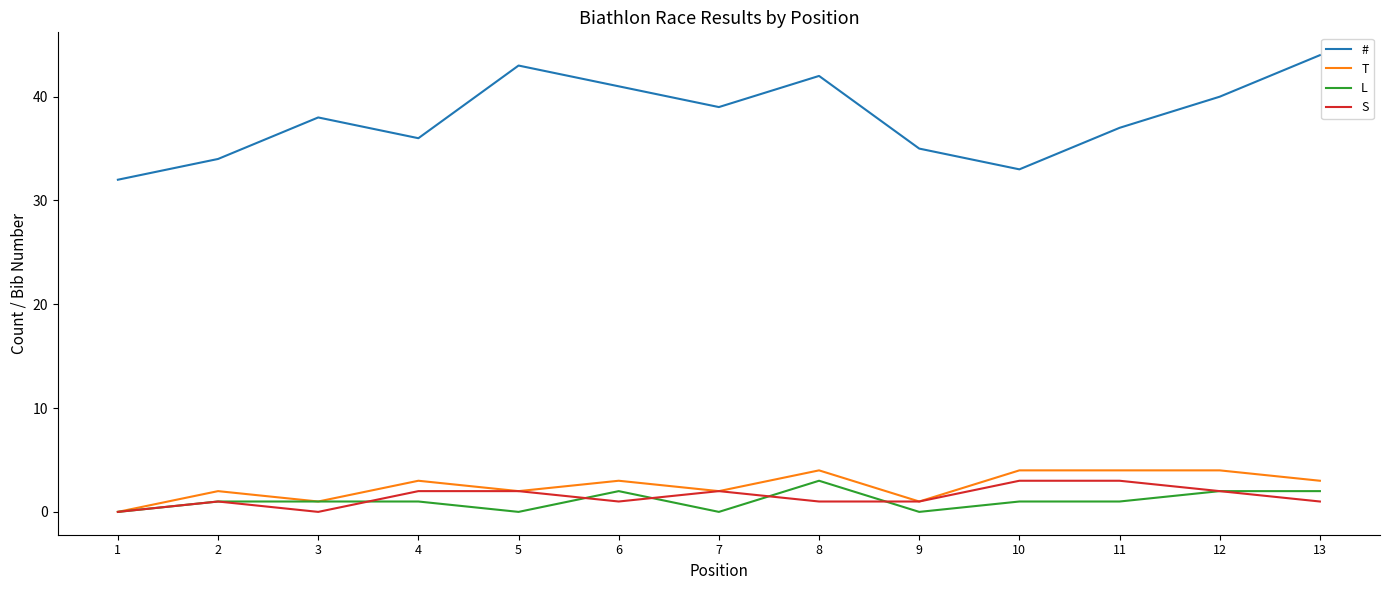

The value of S at 13 is 1. True or false?

True